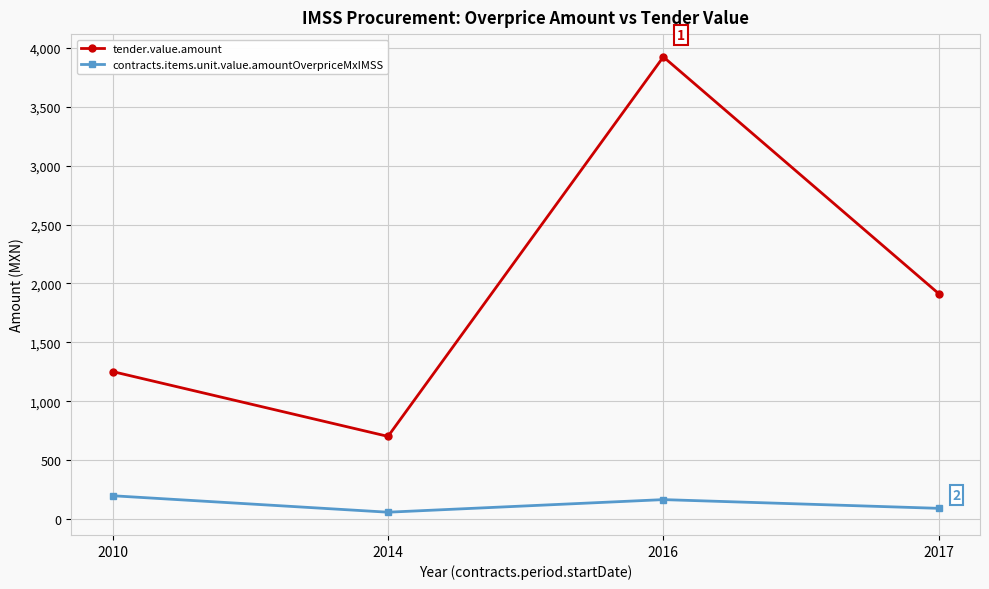

How many values in the tender.value.amount series are below 1914?

2